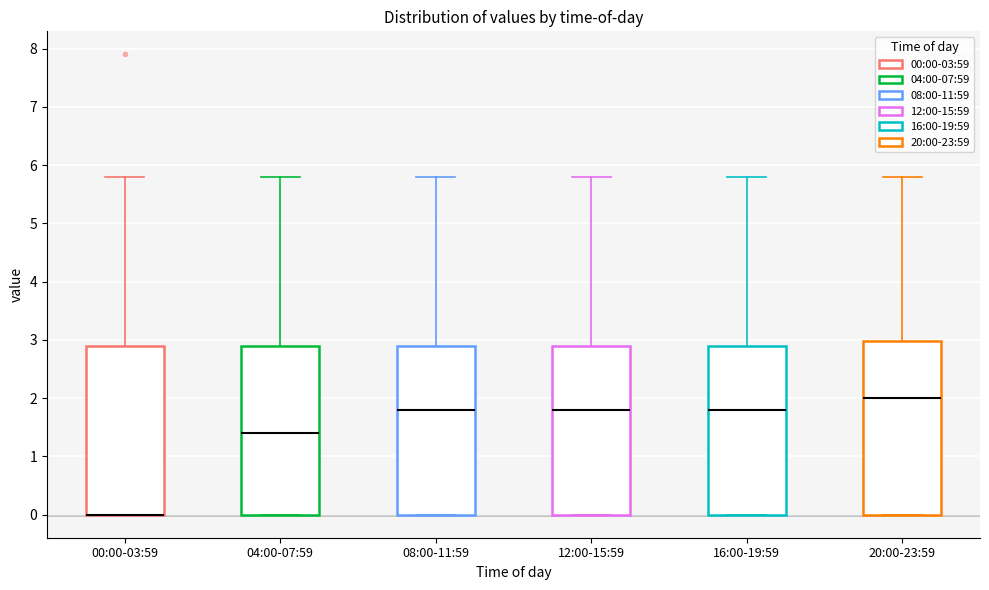

Reading left to right, read every box against the y-axis: the position of its median line, the range the box covers, and the ends of its whiskers. The values are not printed on the chart, so give them approximately, as read against the axis.

00:00-03:59: median 0.0 (drawn on the box's lower edge), box 0.0 to 2.9, whiskers 0.0 to 5.8
04:00-07:59: median 1.4, box 0.0 to 2.9, whiskers 0.0 to 5.8
08:00-11:59: median 1.8, box 0.0 to 2.9, whiskers 0.0 to 5.8
12:00-15:59: median 1.8, box 0.0 to 2.9, whiskers 0.0 to 5.8
16:00-19:59: median 1.8, box 0.0 to 2.9, whiskers 0.0 to 5.8
20:00-23:59: median 2.0, box 0.0 to 3.0, whiskers 0.0 to 5.8